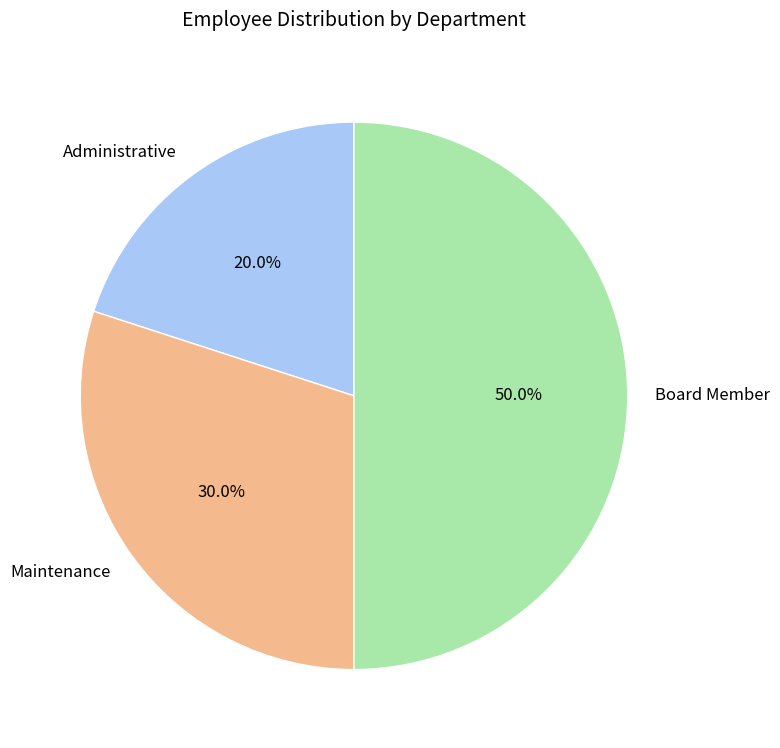

To the nearest percent, what is the difference between the Board Member and Maintenance slice percentages?

20%